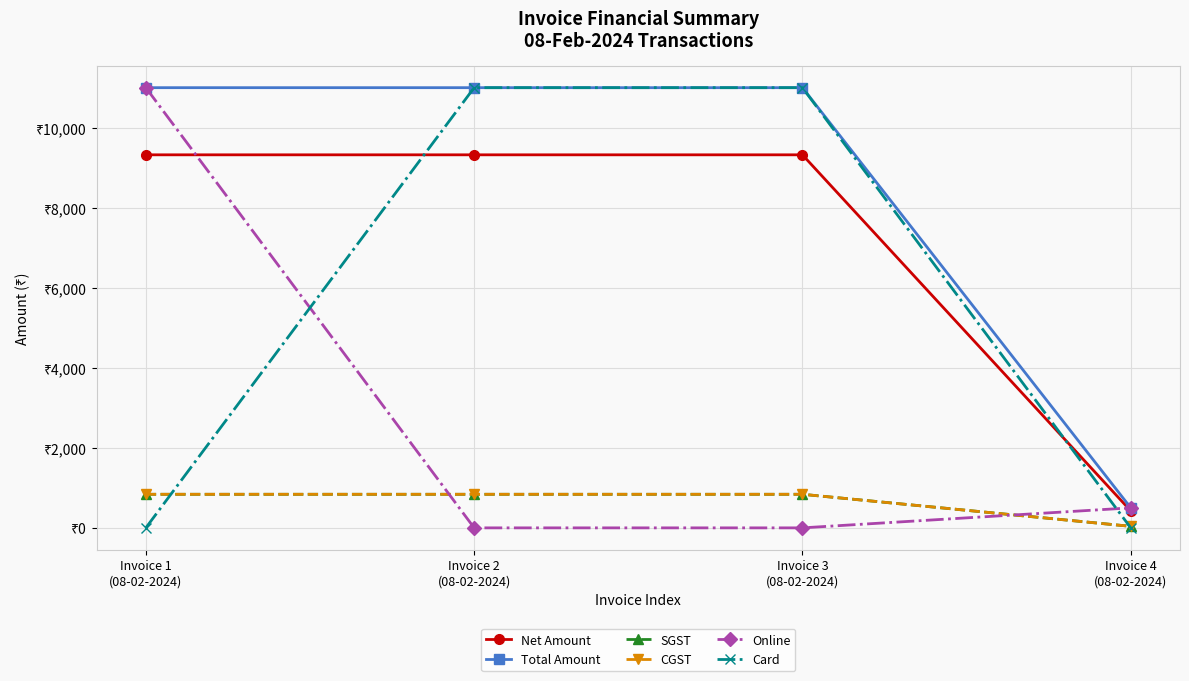

Is this an area chart (filled region under the line)?

No